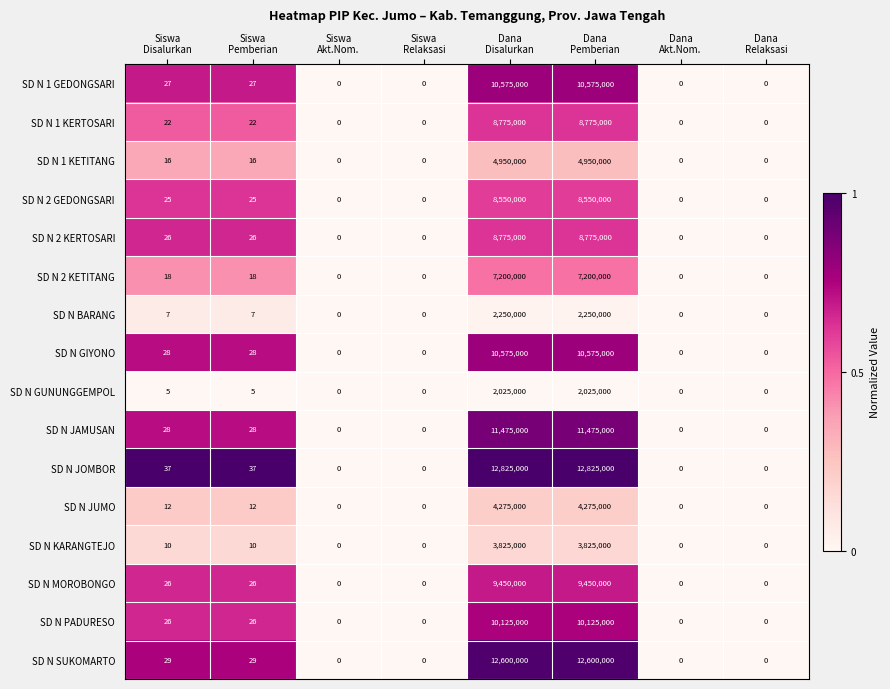

What is the sum of all SD N 1 KETITANG values?

9900032